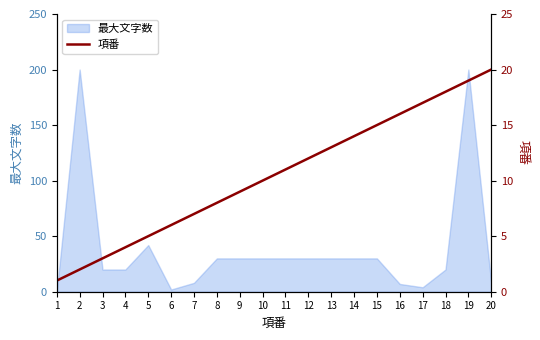

True or false: 最大文字数 has a value of 13 at 14.

False